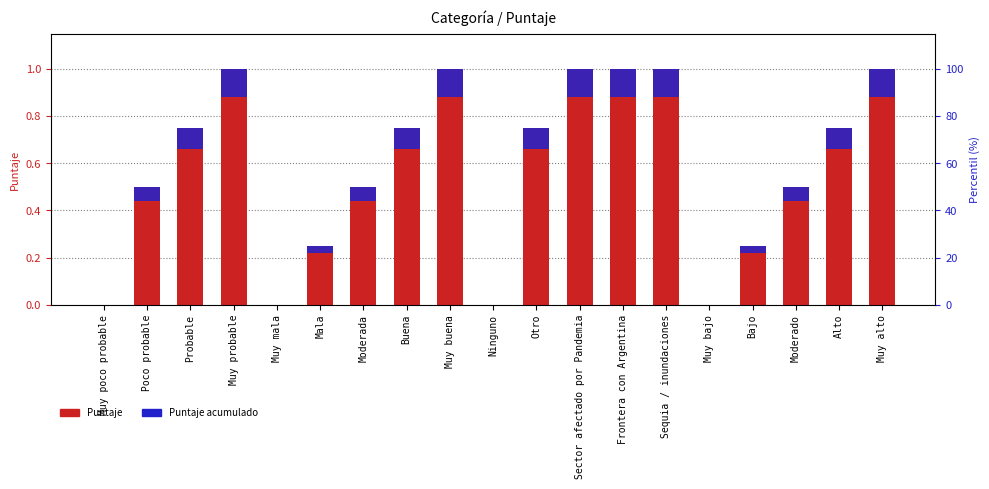

At which category is the sum across all series the highest?

Muy probable